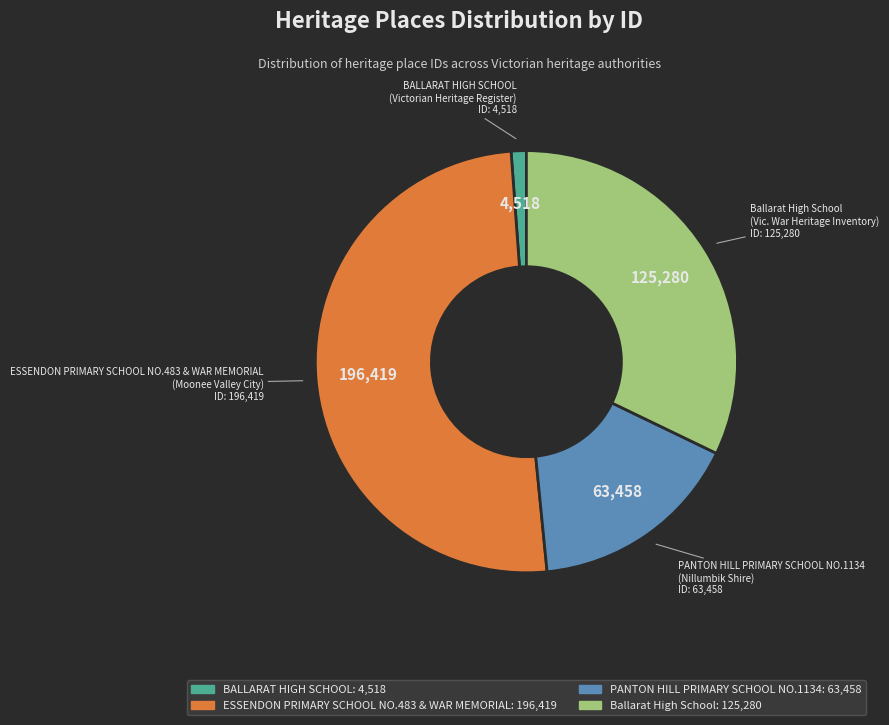

Which slice is the largest?

ESSENDON PRIMARY SCHOOL NO.483 & WAR MEMORIAL